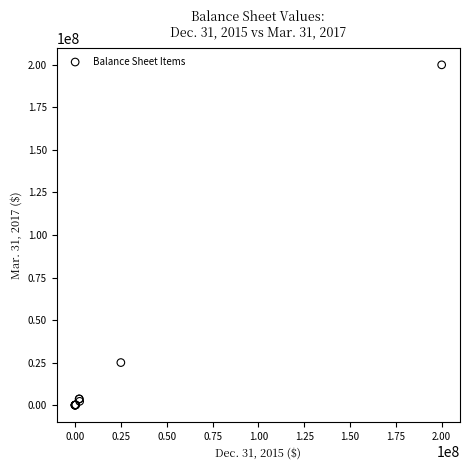

What Y value in the scatter plot is closest to 100000000?

25000000.0